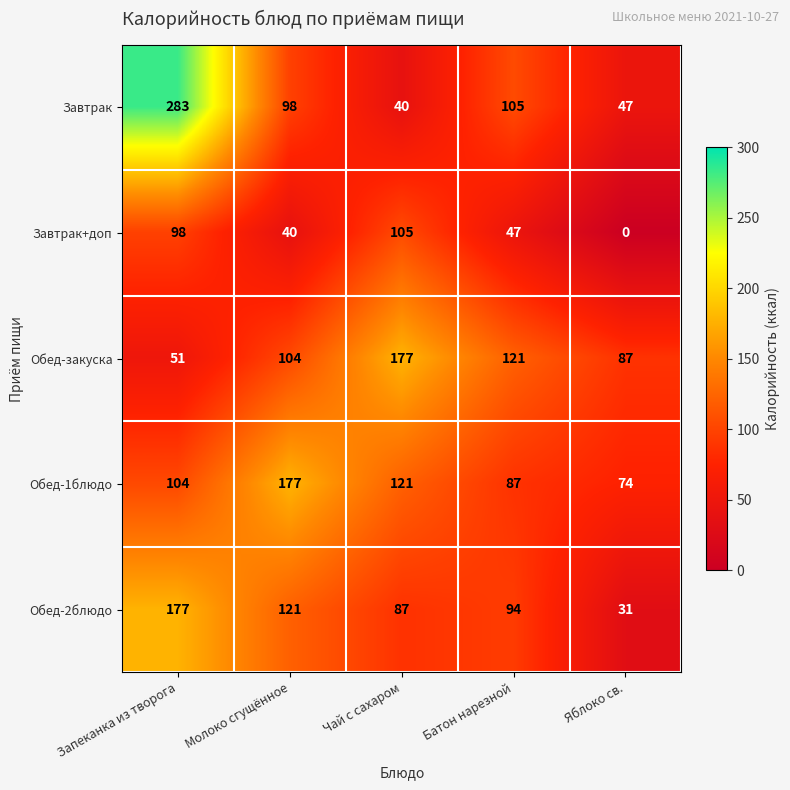

What is the difference between the Завтрак+доп values at Запеканка из творога and Яблоко св.?

98